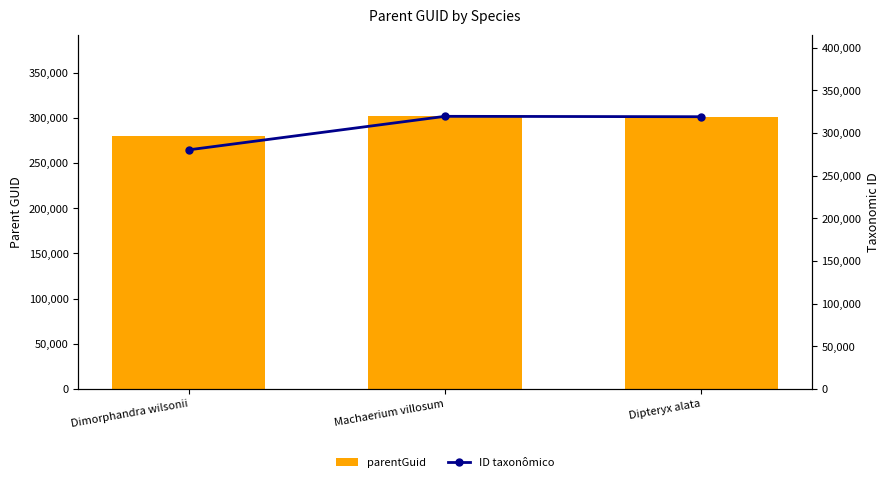

What is the highest value of the parentGuid series?

301762